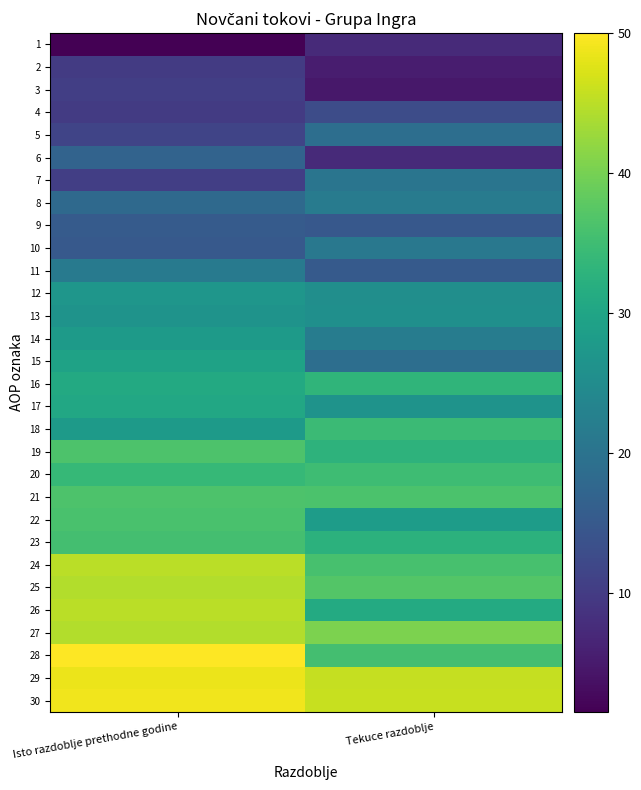

What is the smallest value displayed?

1.5